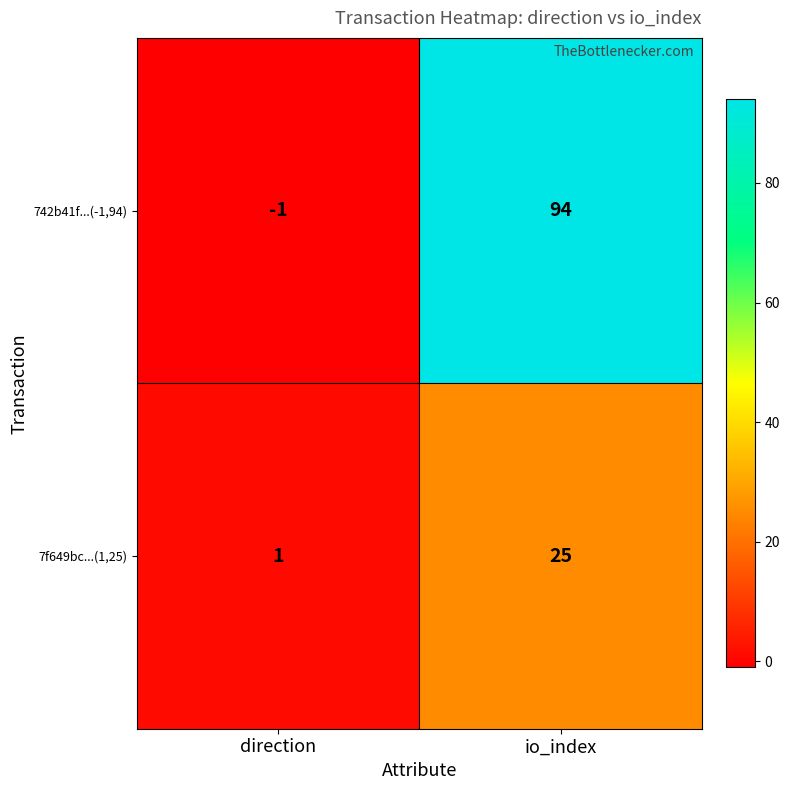

Reading left to right, transcribe all the data shown in this chart.

742b41f...(-1,94): direction=-1	io_index=94
7f649bc...(1,25): direction=1	io_index=25